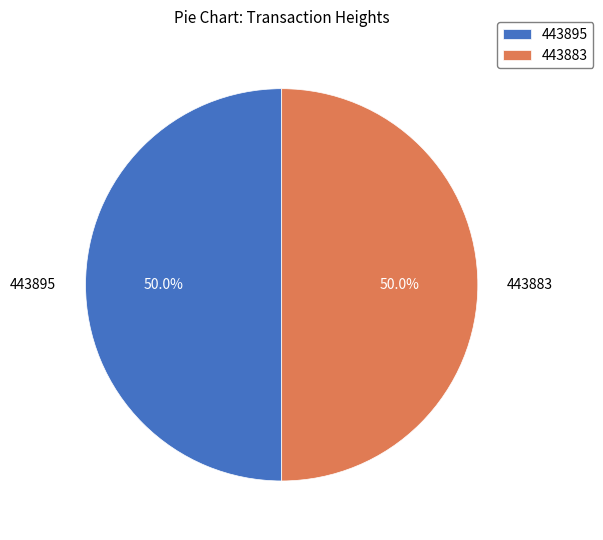

Do 443883 and 443895 together represent more than half of the pie?

Yes